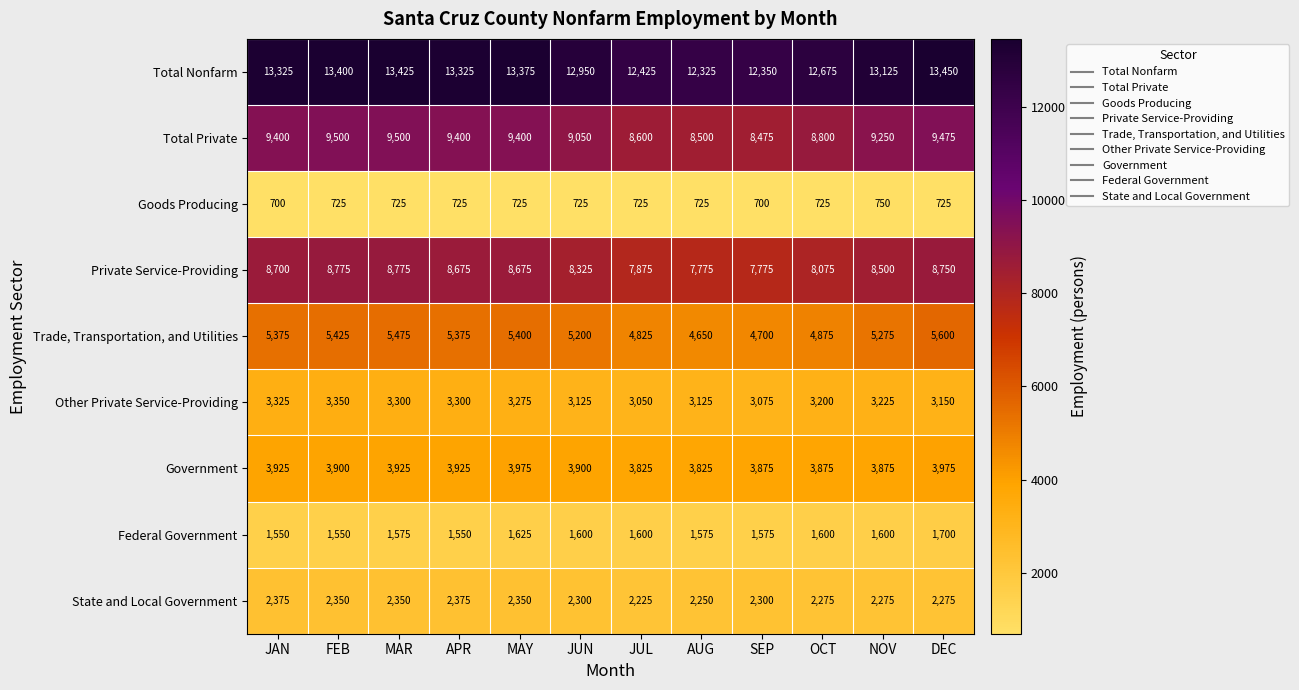

True or false: Other Private Service-Providing has a value of 5982 at FEB.

False